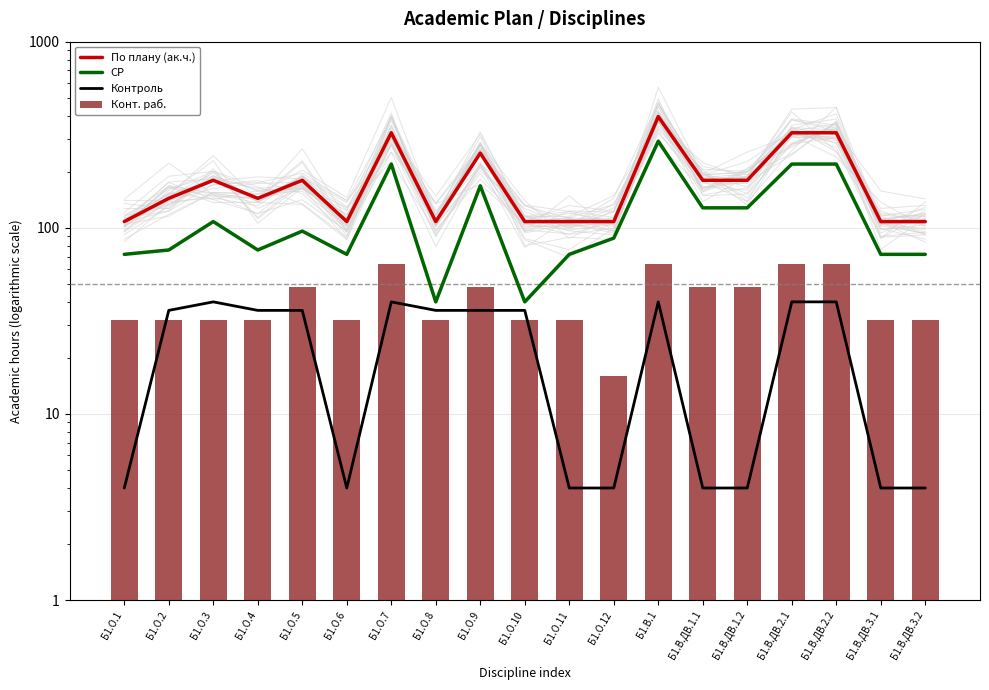

What is the sum of all Конт. раб. values?

784